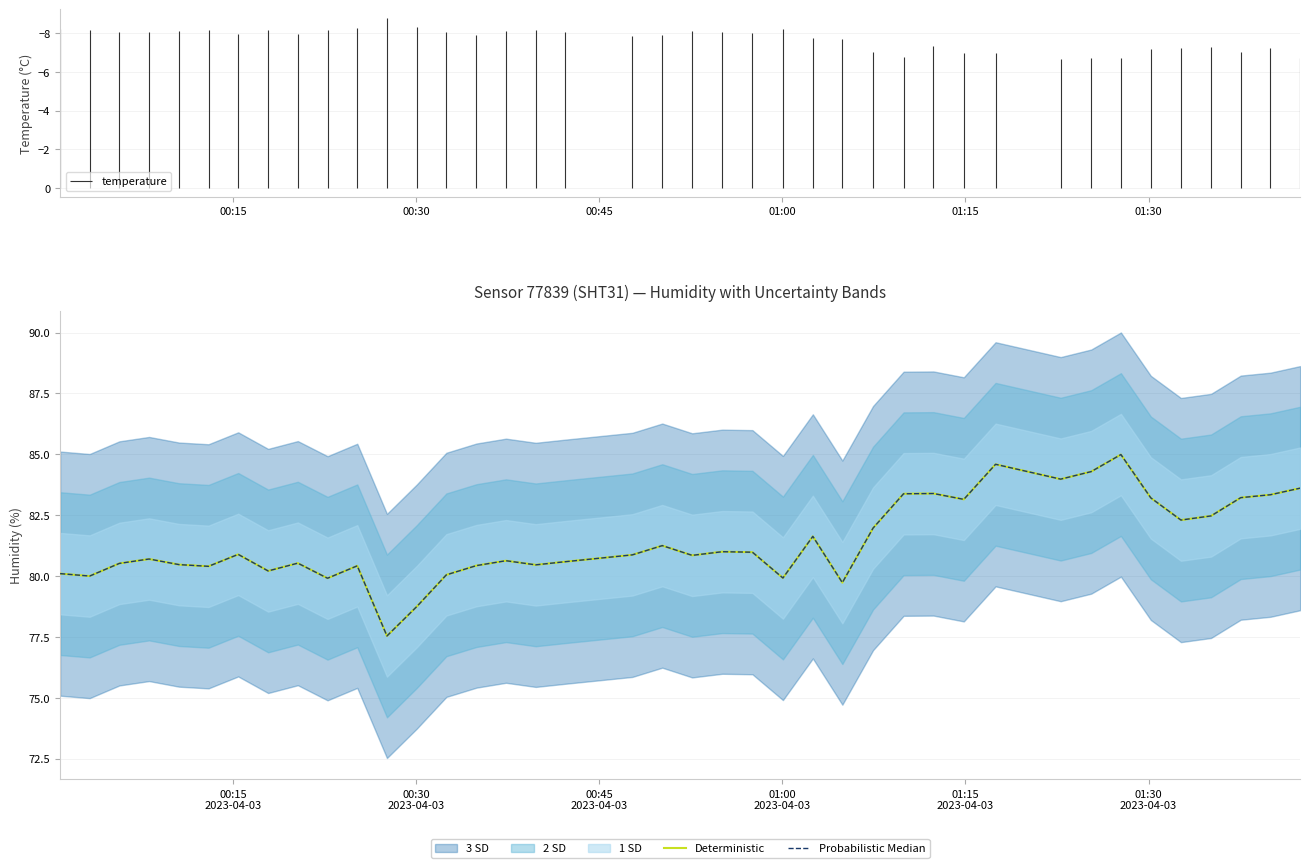

The Deterministic series shows 127.2 at 15. True or false?

False